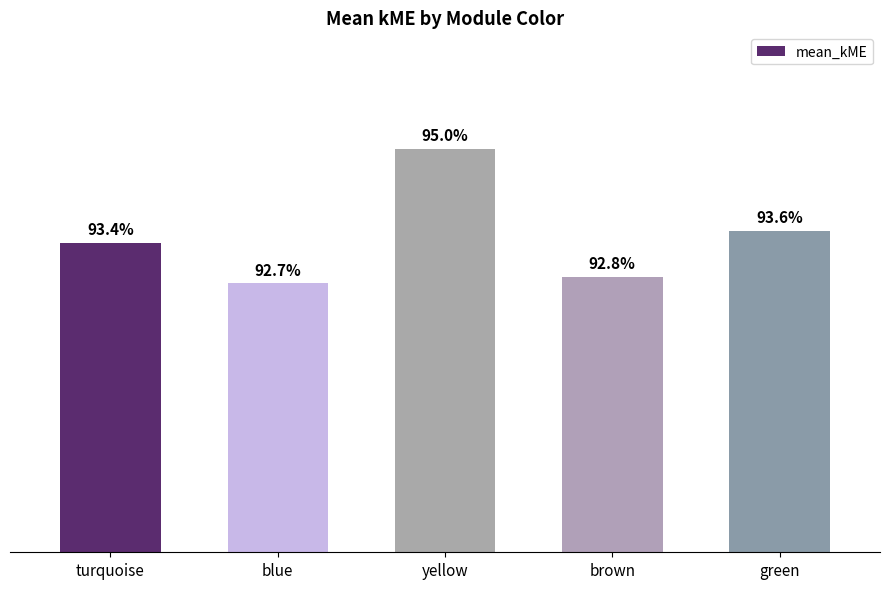

Which label corresponds to the smallest value in the chart?

blue